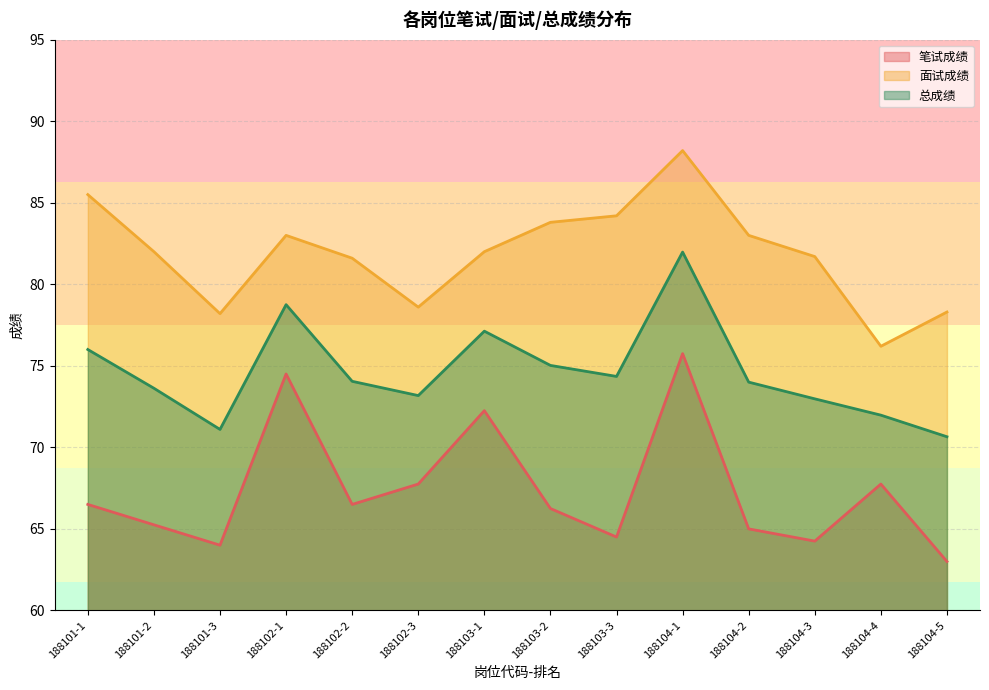

What is the spread (max minus min) of values at 188104-1?

12.5